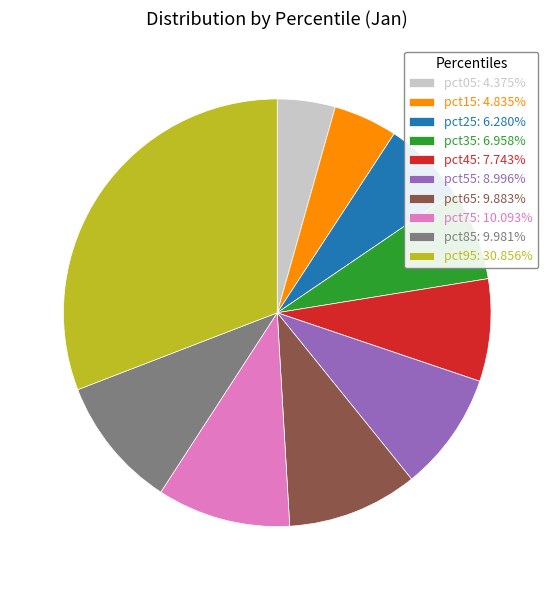

Is pct25: 6.280% the majority of the pie?

No